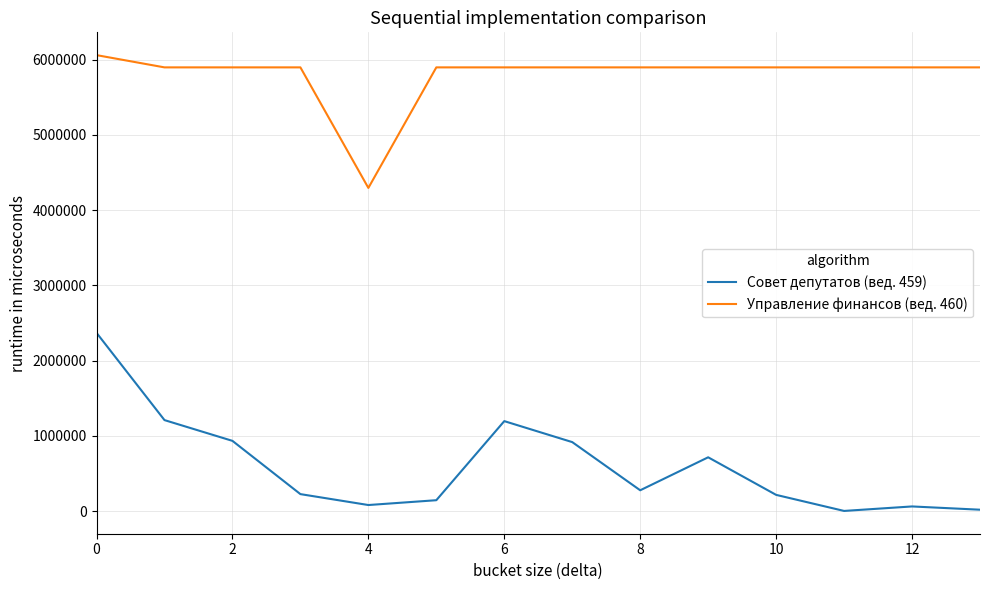

Rank the series by their average value, from highest to lowest.

Управление финансов (вед. 460), Совет депутатов (вед. 459)